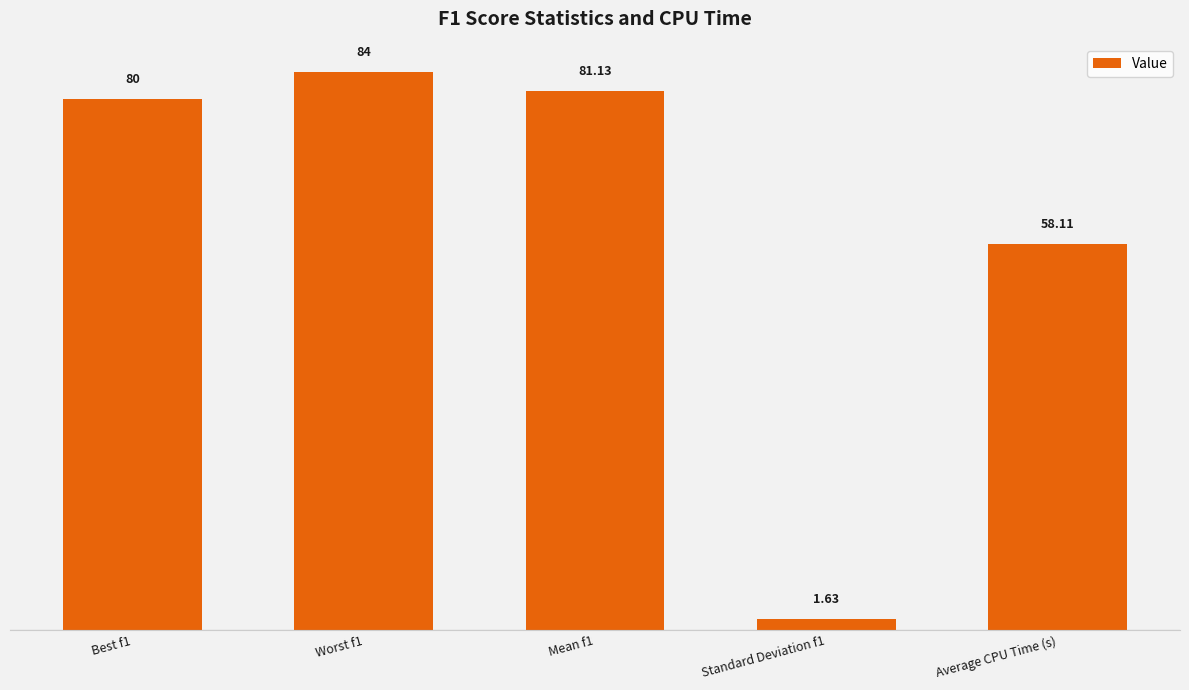

List the labels in order of value, largest first.

Worst f1, Mean f1, Best f1, Average CPU Time (s), Standard Deviation f1